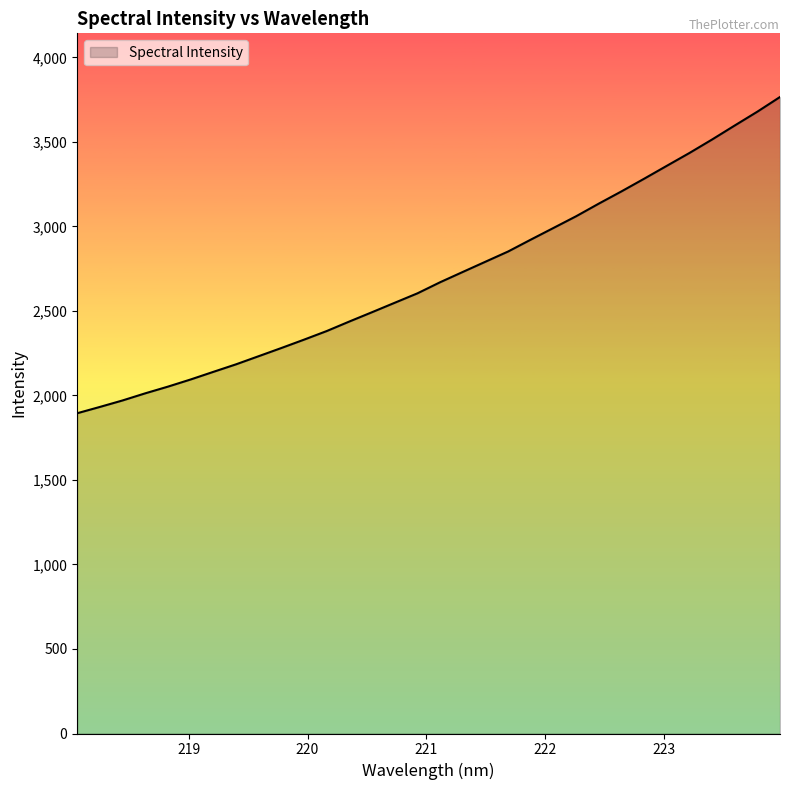

Reading right to left, list all the values displayed in this chart.

3765.6	3678.7	3596.8	3514.0	3434.2	3358.3	3281.9	3207.1	3134.7	3060.1	2990.8	2921.8	2851.6	2791.1	2730.6	2669.7	2604.1	2548.4	2492.6	2437.5	2381.0	2330.1	2280.6	2232.2	2184.0	2139.4	2094.4	2052.1	2012.5	1970.3	1931.9	1894.6